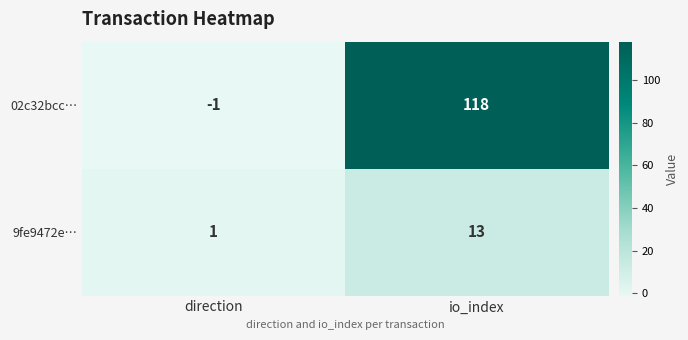

Which series changed the most between direction and io_index?

02c32bcc…